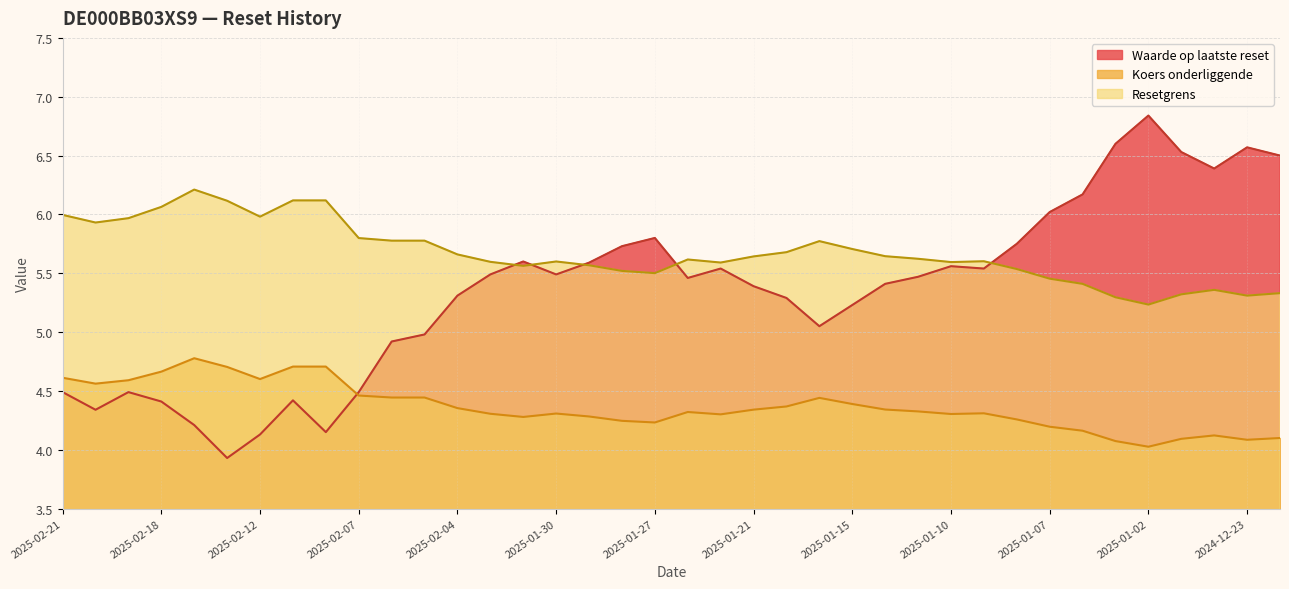

Which series has the largest range (max minus min)?

Waarde op laatste reset